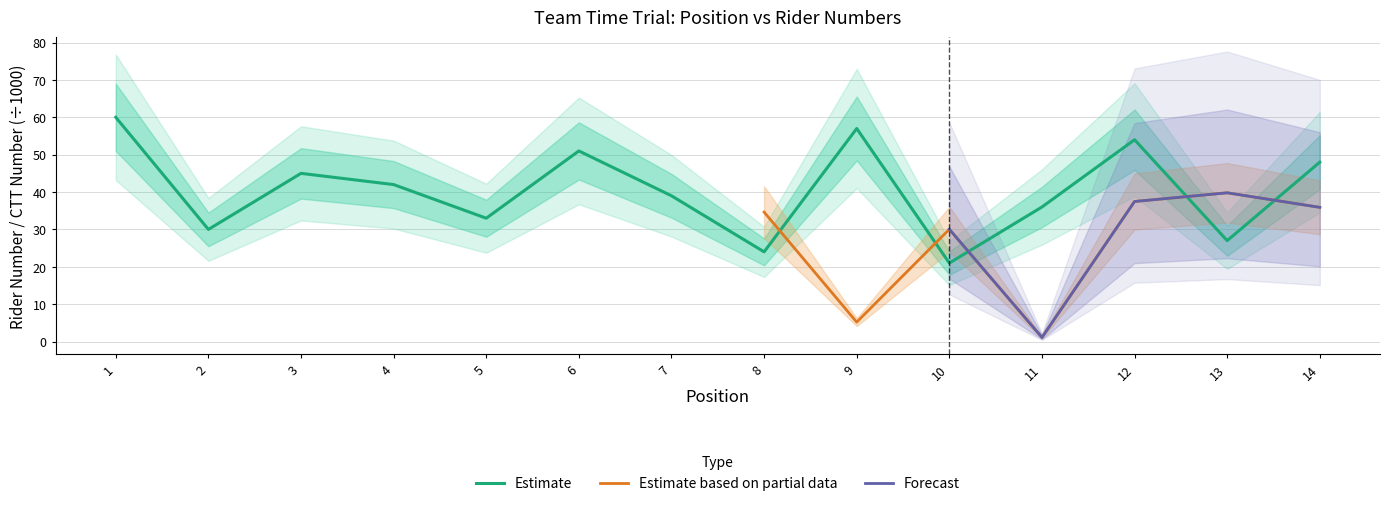

How many data points are less than 42?

7